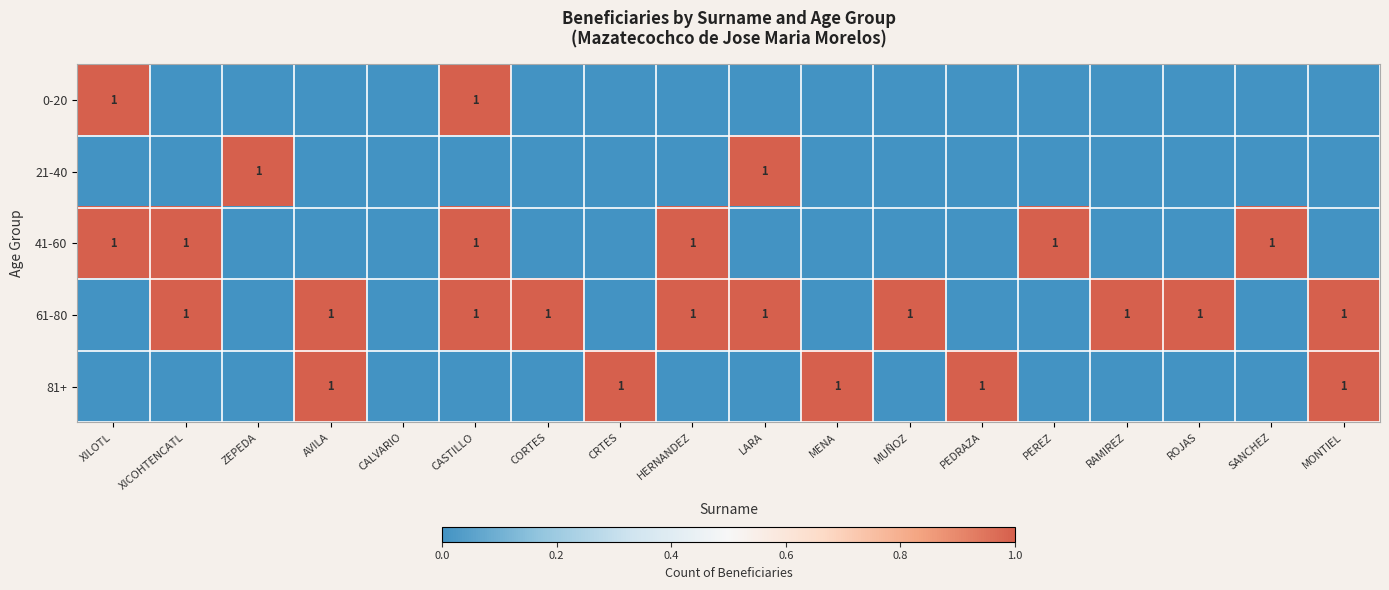

Count the number of data series in this chart.

5